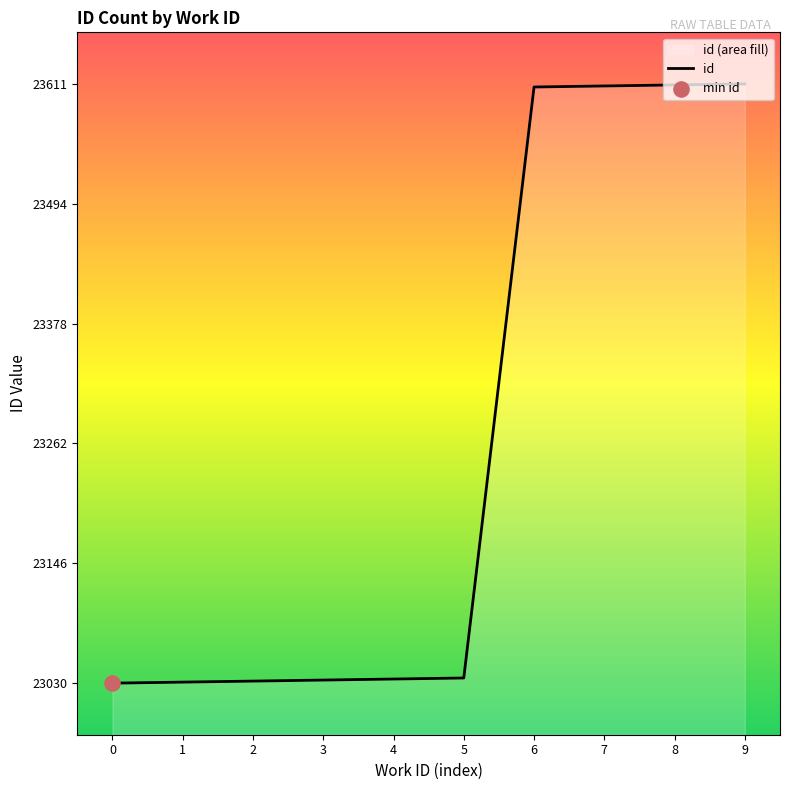

What is the change in value from 3 to 8?

+577